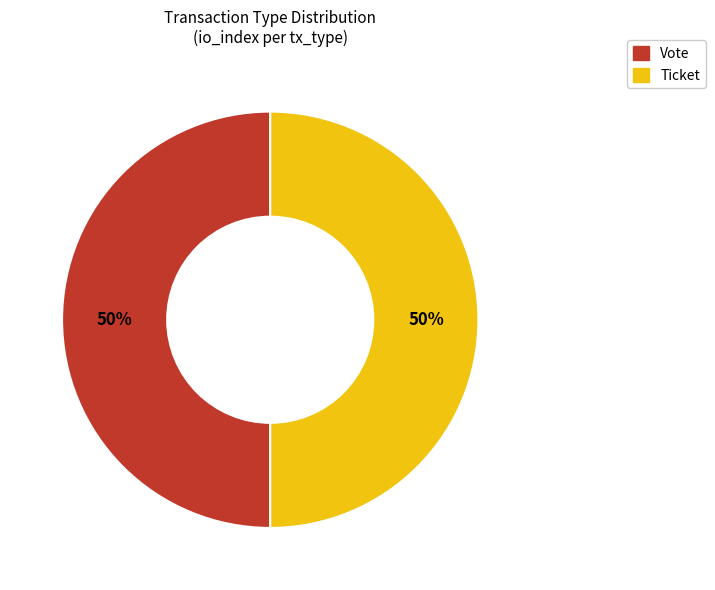

Which category has the smallest portion of the pie?

Ticket (io_index=0)